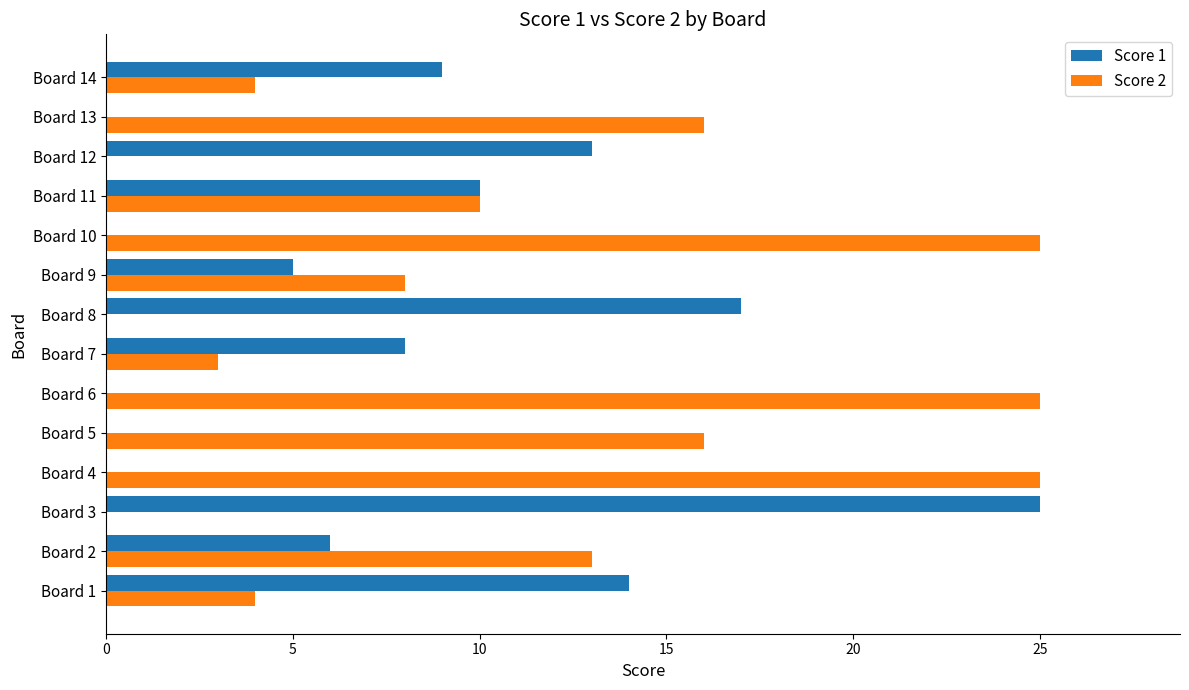

True or false: Score 2 has a value of 0 at Board 3.

True